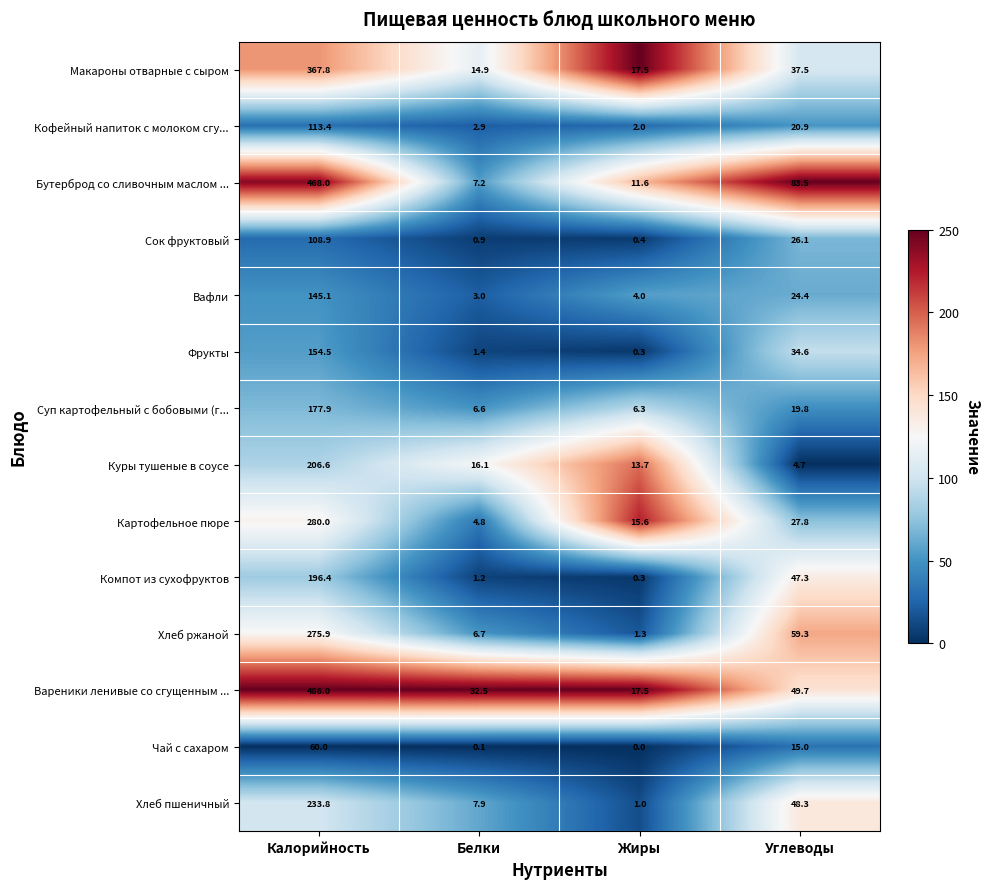

What is the sum of all Макароны отварные с сыром values?

437.7